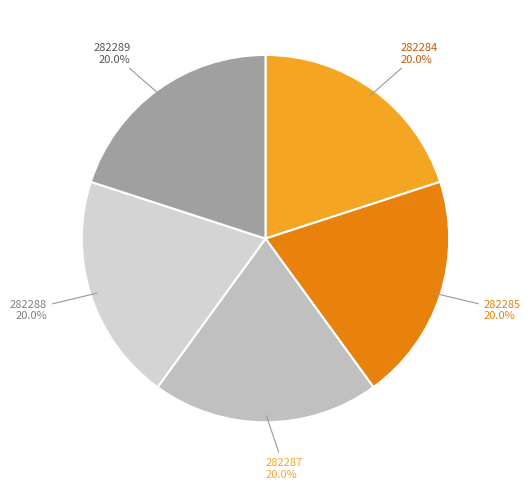

Is 282284 the majority of the pie?

No